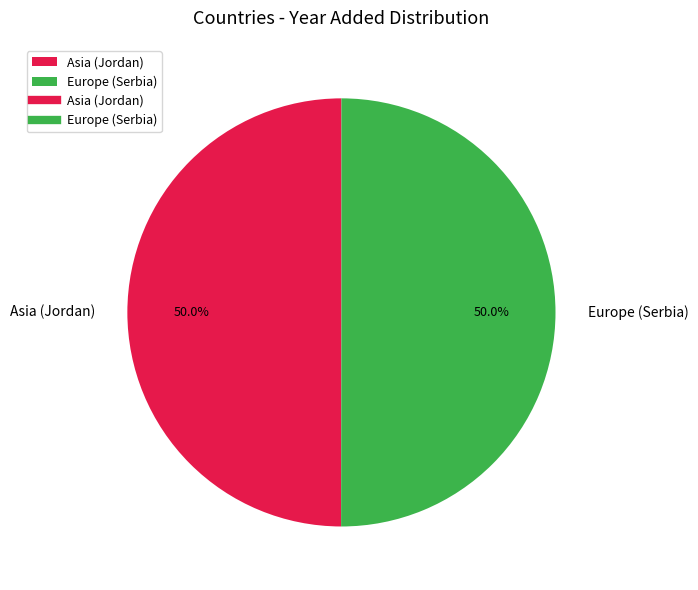

Count the number of slices in the pie.

2